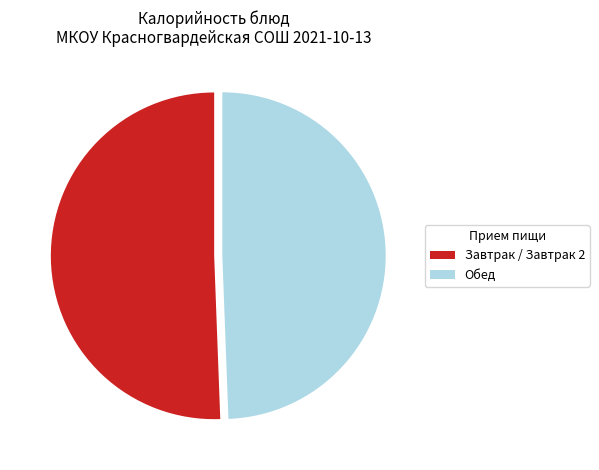

What is the smallest slice in the pie chart?

Обед